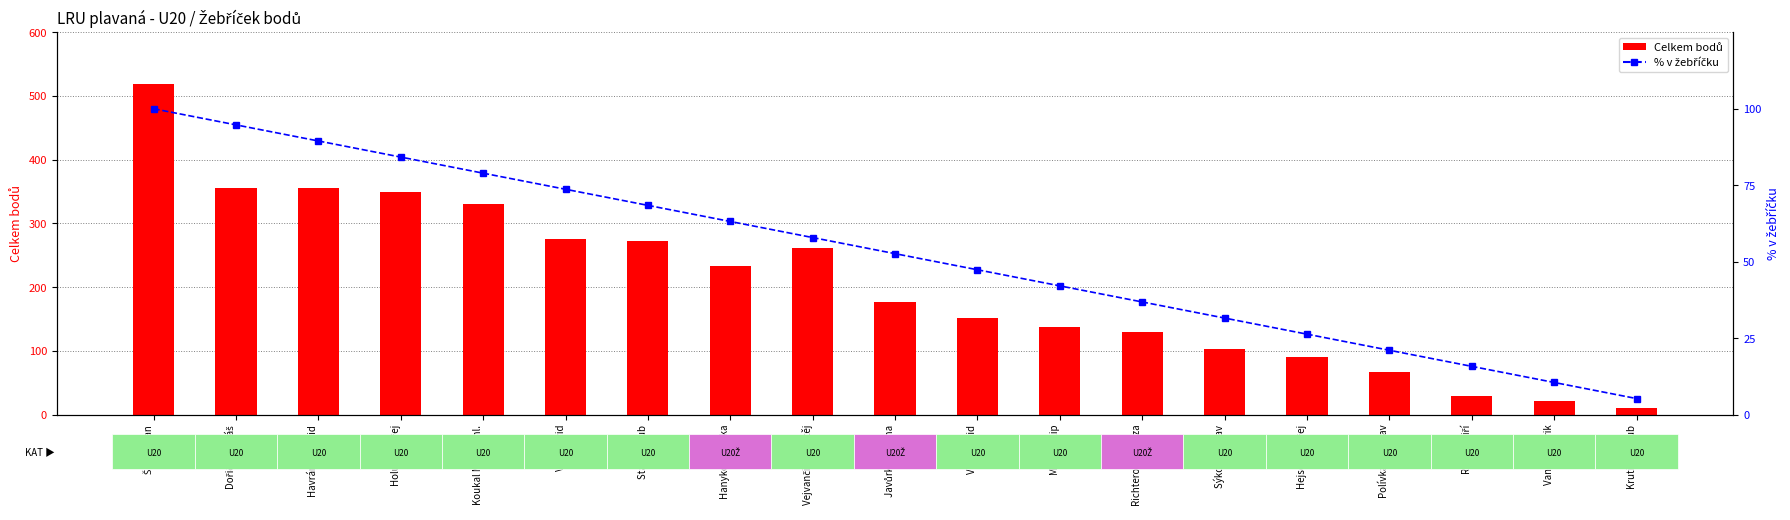

Rank the series by their average value, from highest to lowest.

Celkem bodů, % do žebříčku